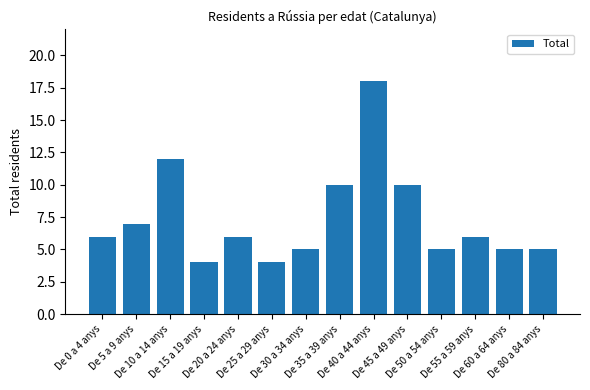

Approximately how many times larger is the value at De 0 a 4 anys compared to De 15 a 19 anys?

1.5